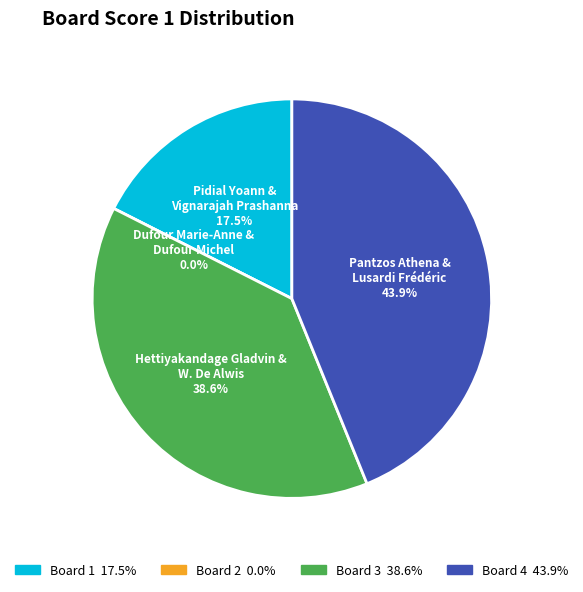

Between Board 4 and Board 3, which is larger?

Board 4